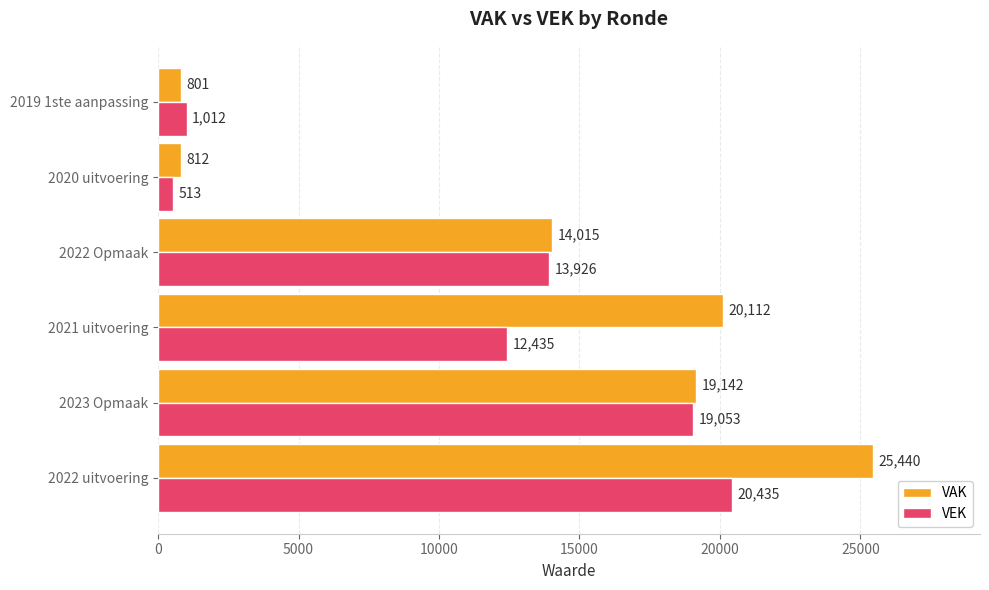

How many series are shown in this chart?

2